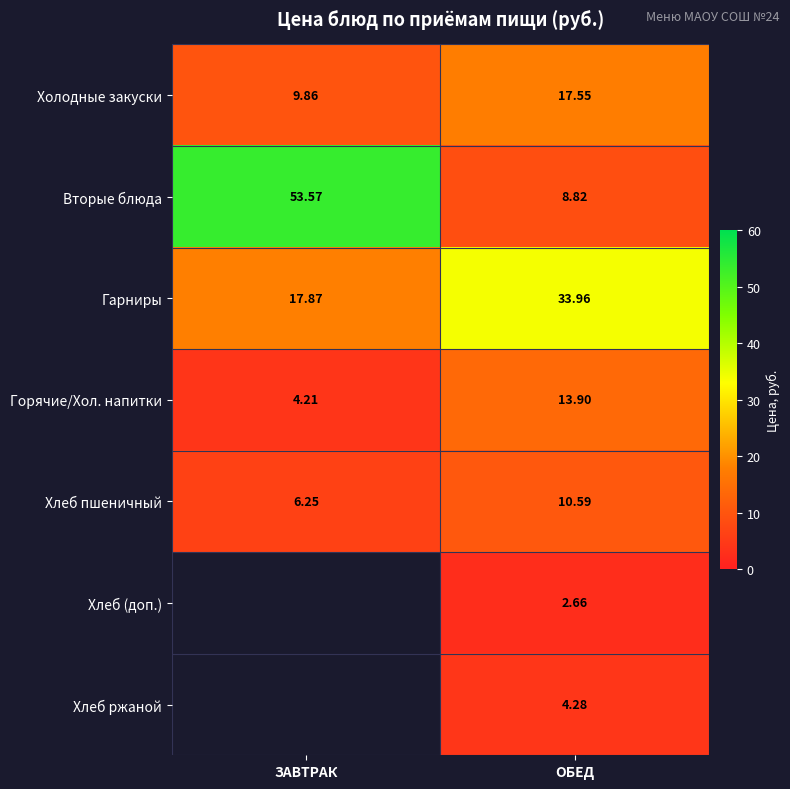

What is the maximum value for Гарниры?

34.0